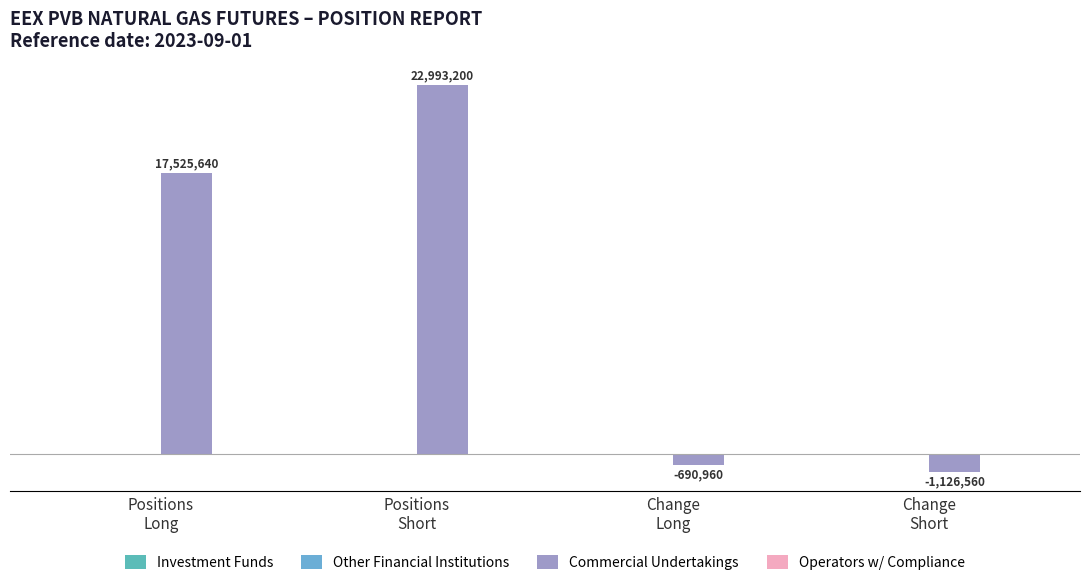

What position from the right is Positions
Short?

3